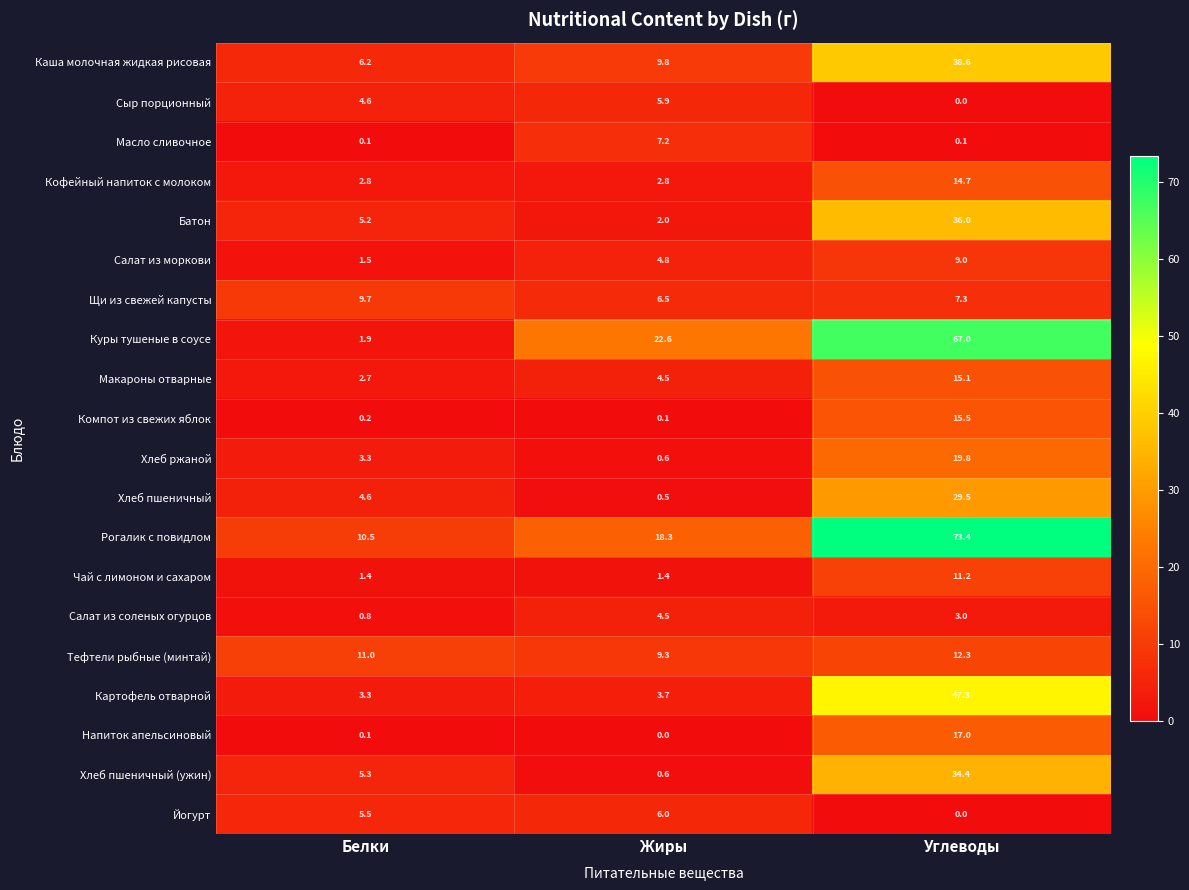

Count the number of categories in the chart.

3